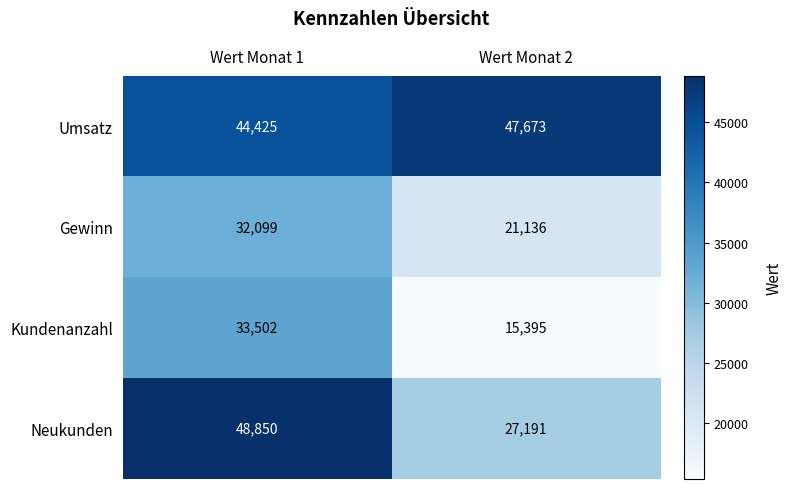

Which series has the largest total across all categories?

Umsatz